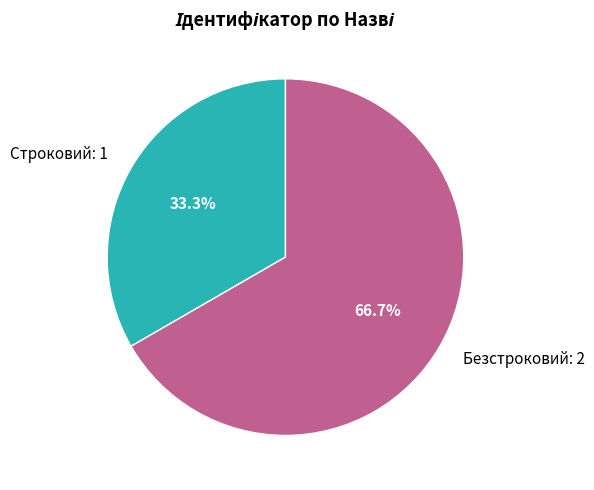

Is it true that Строковий is 40% of the pie?

False